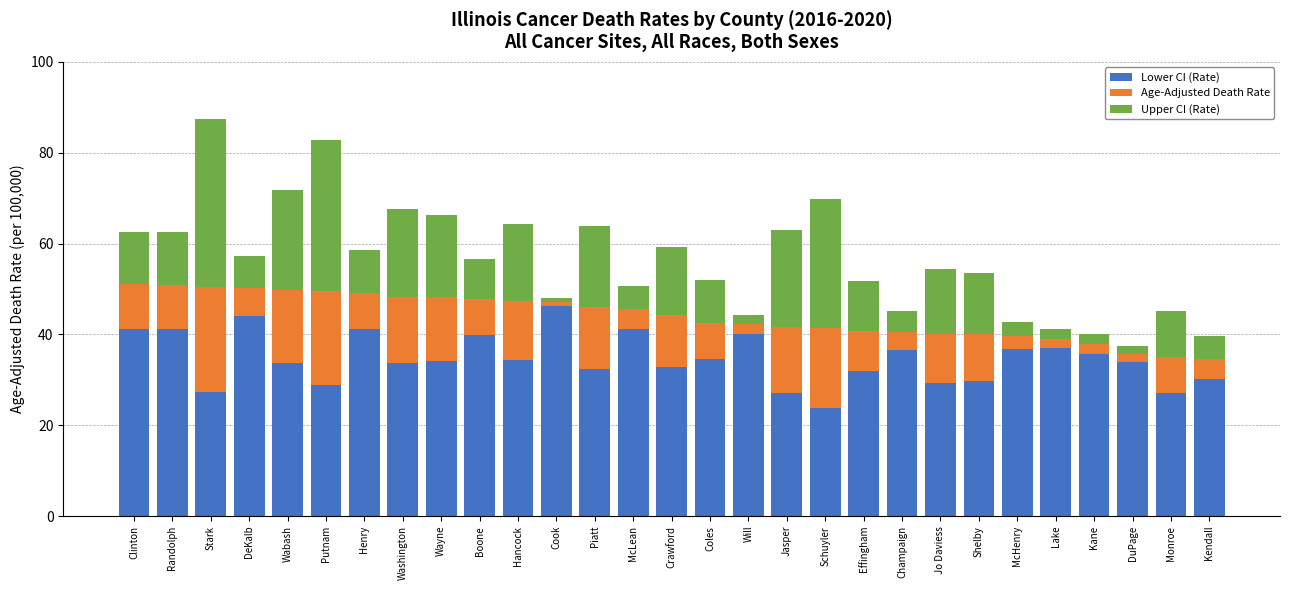

How many bars are there in total?

29